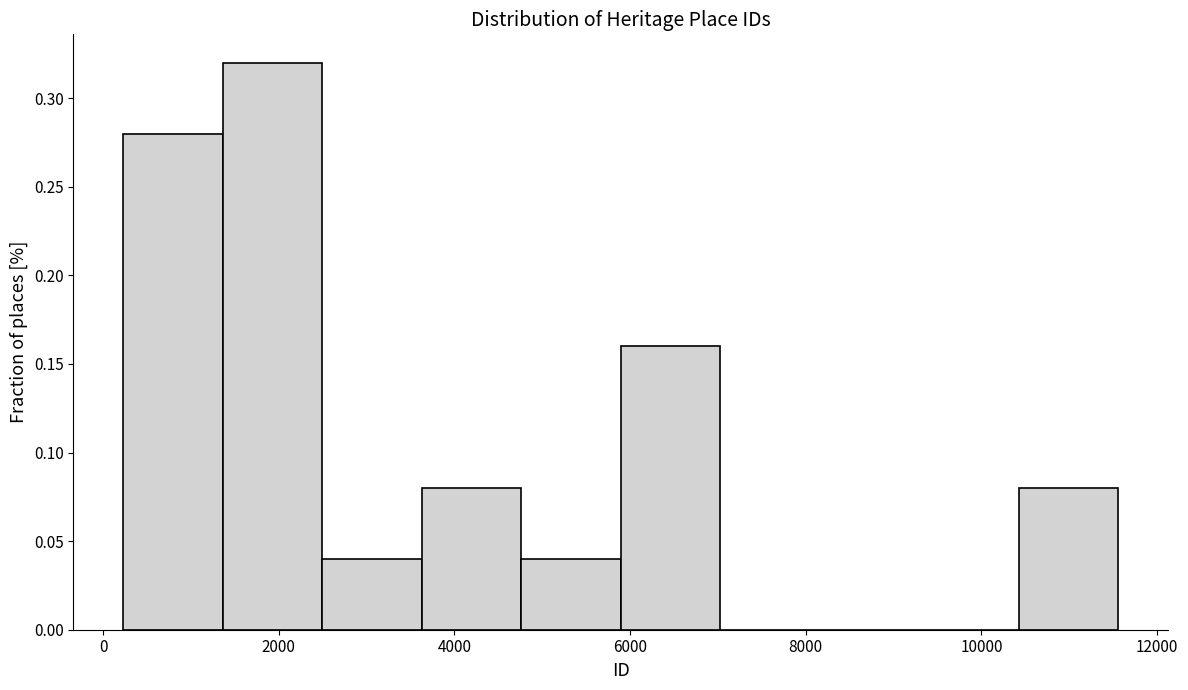

Reading left to right, transcribe this chart: for each bar, give the range it covers on the x-axis and its height. Neither the bar edges nor the heights are printed on the chart, so give them approximately, as read against the axes.

200 to 1400: 0.28
1400 to 2400: 0.32
2400 to 3600: 0.04
3600 to 4800: 0.08
4800 to 5800: 0.04
5800 to 7000: 0.16
7000 to 8200: 0
8200 to 9200: 0
9200 to 10400: 0
10400 to 11600: 0.08